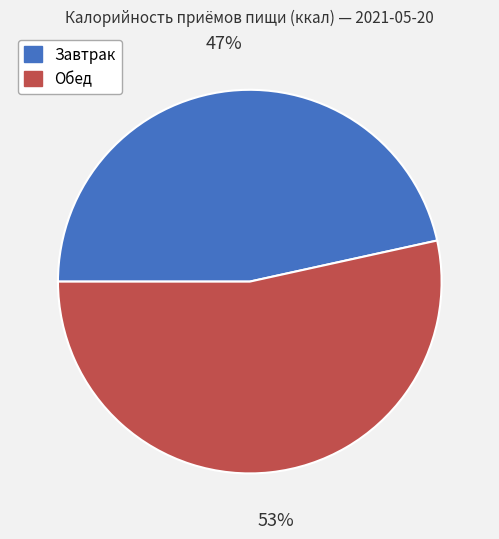

Is the sum of Завтрак and Обед greater than half?

Yes